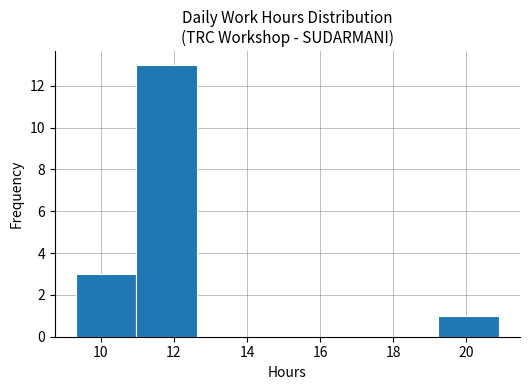

Reading left to right, transcribe this chart: for each bar, give the range it covers on the x-axis and its height. Neither the bar edges nor the heights are printed on the chart, so give them approximately, as read against the axes.

9.4 to 11.0: 3
11.0 to 12.6: 13
12.6 to 14.2: 0
14.2 to 16.0: 0
16.0 to 17.6: 0
17.6 to 19.2: 0
19.2 to 20.8: 1